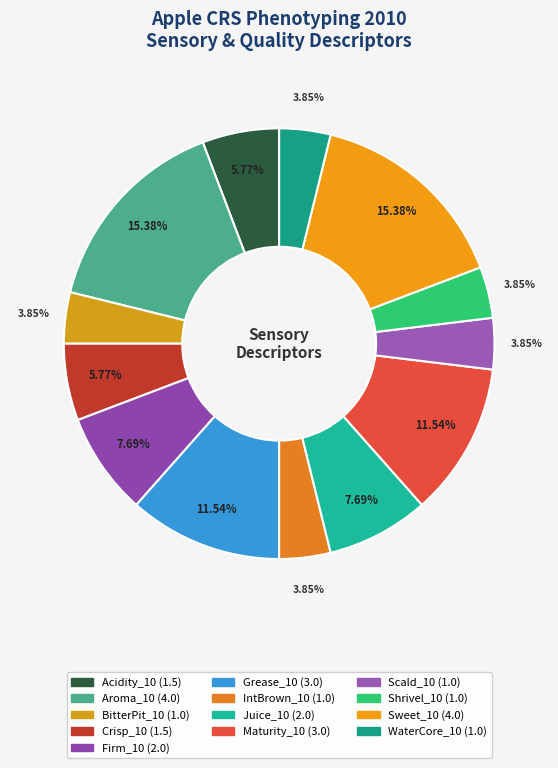

Which category has the biggest portion of the pie?

Aroma_10